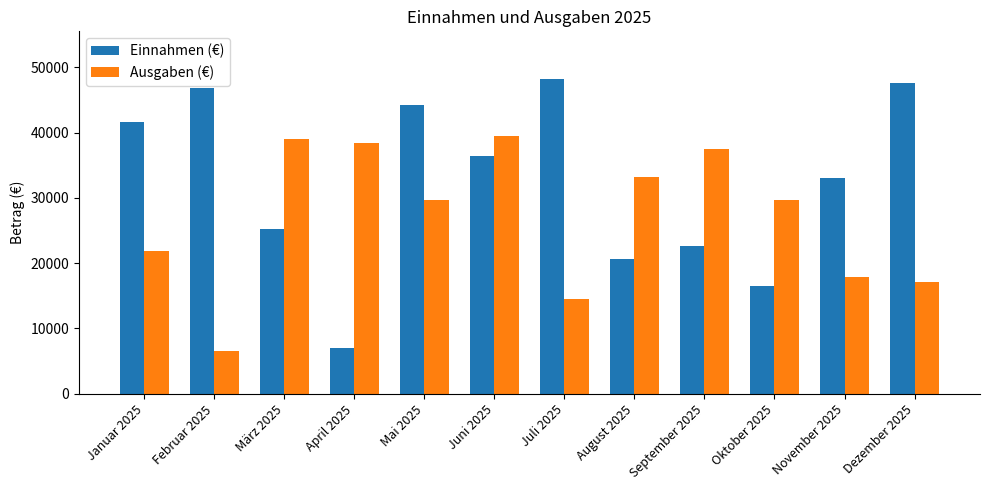

What is the sum of all Ausgaben (€) values?

325029